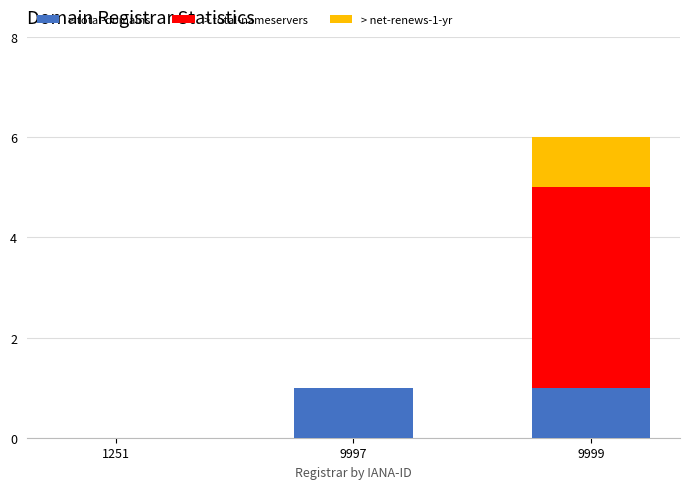

What is the total value across all series at 9999?

6